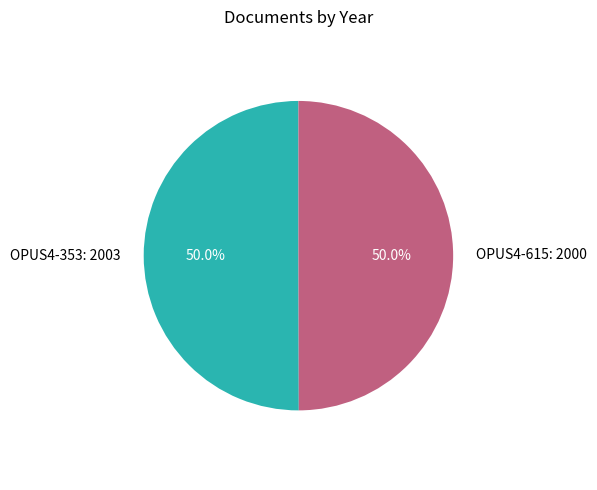

Approximately how many times larger is the value at OPUS4-615: 2000 compared to OPUS4-353: 2003?

1.0